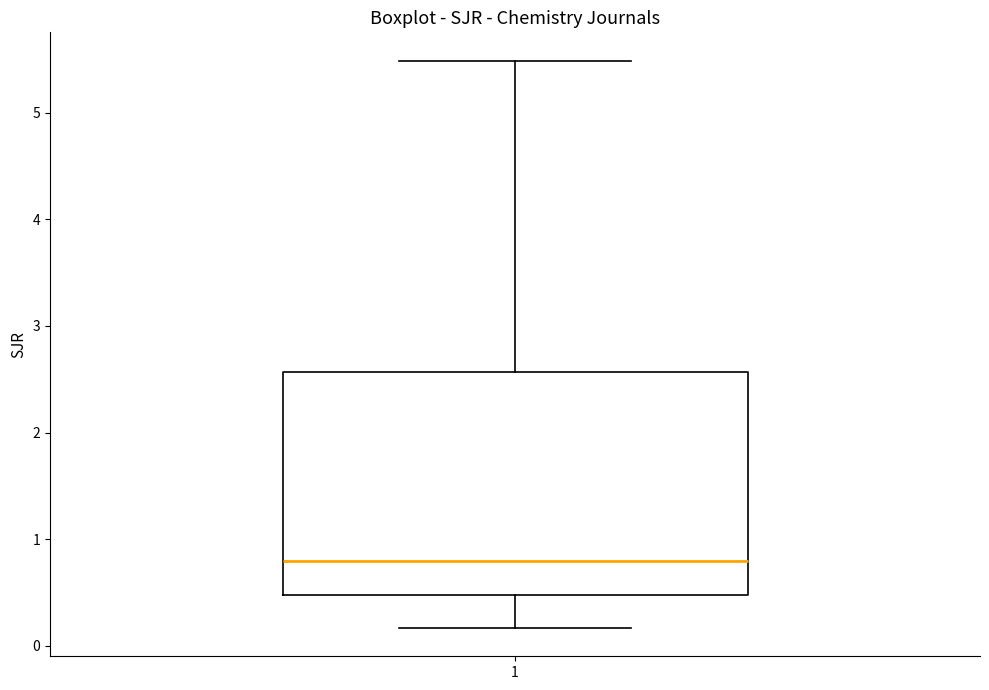

Transcribe this box plot: give where the median line is, the range the box spans, and where the two whiskers end, as read against the y-axis. The values are not printed on the chart, so give them approximately, as read against the axis.

median 0.8, box 0.5 to 2.6, whiskers 0.2 to 5.5